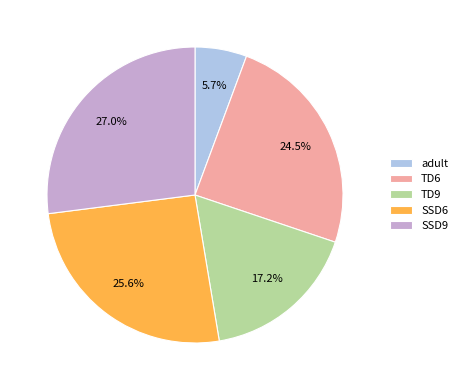

Does adult account for over 50% of the chart?

No